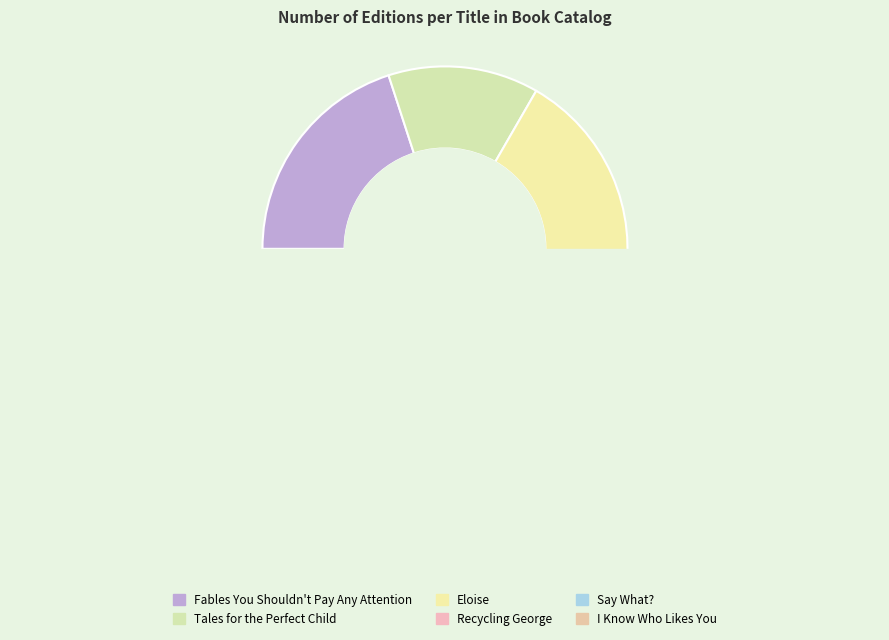

How many segments does this pie chart have?

6